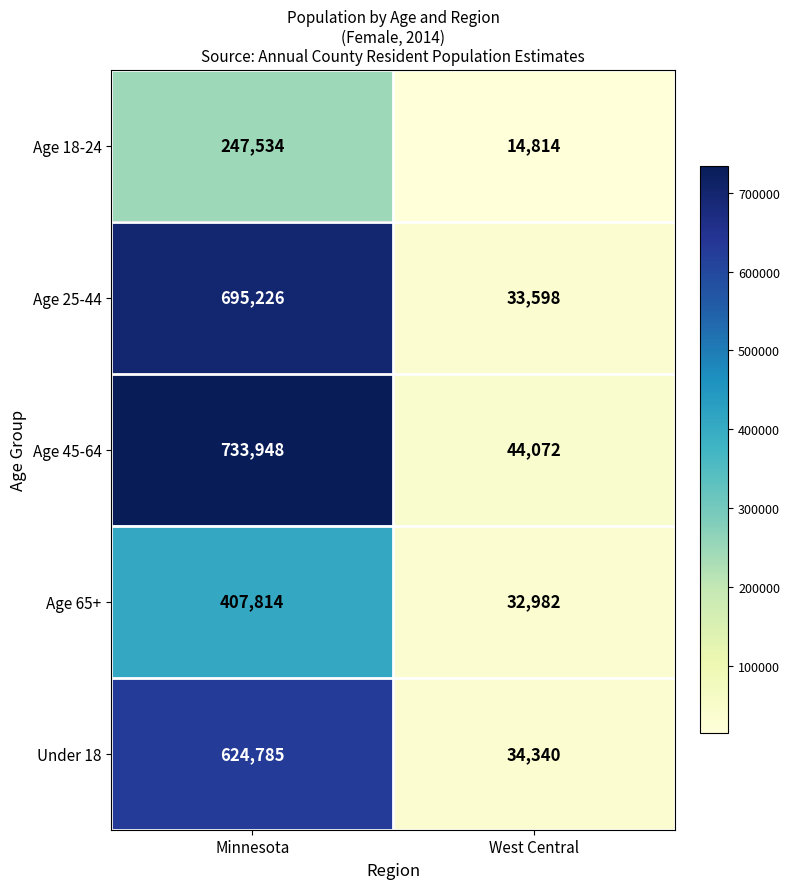

At which category is the sum across all series the highest?

Minnesota